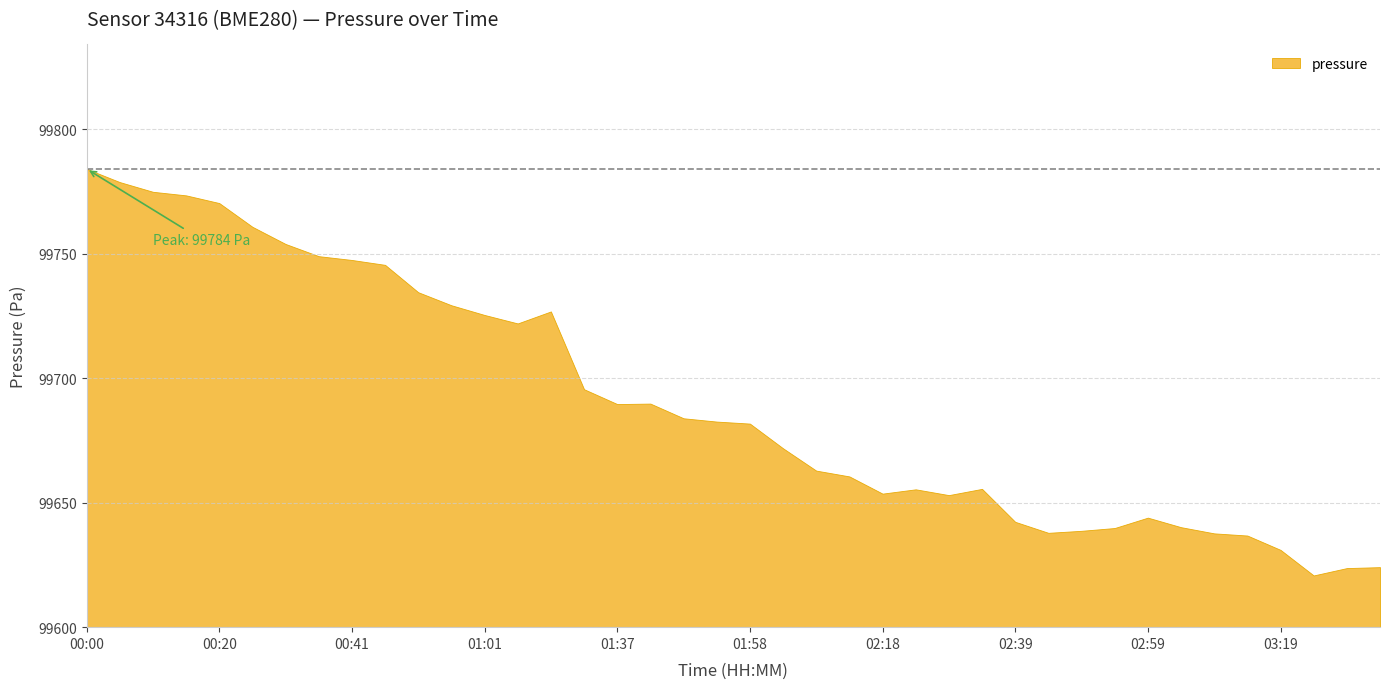

At how many categories does at least one series exceed 58690?

40